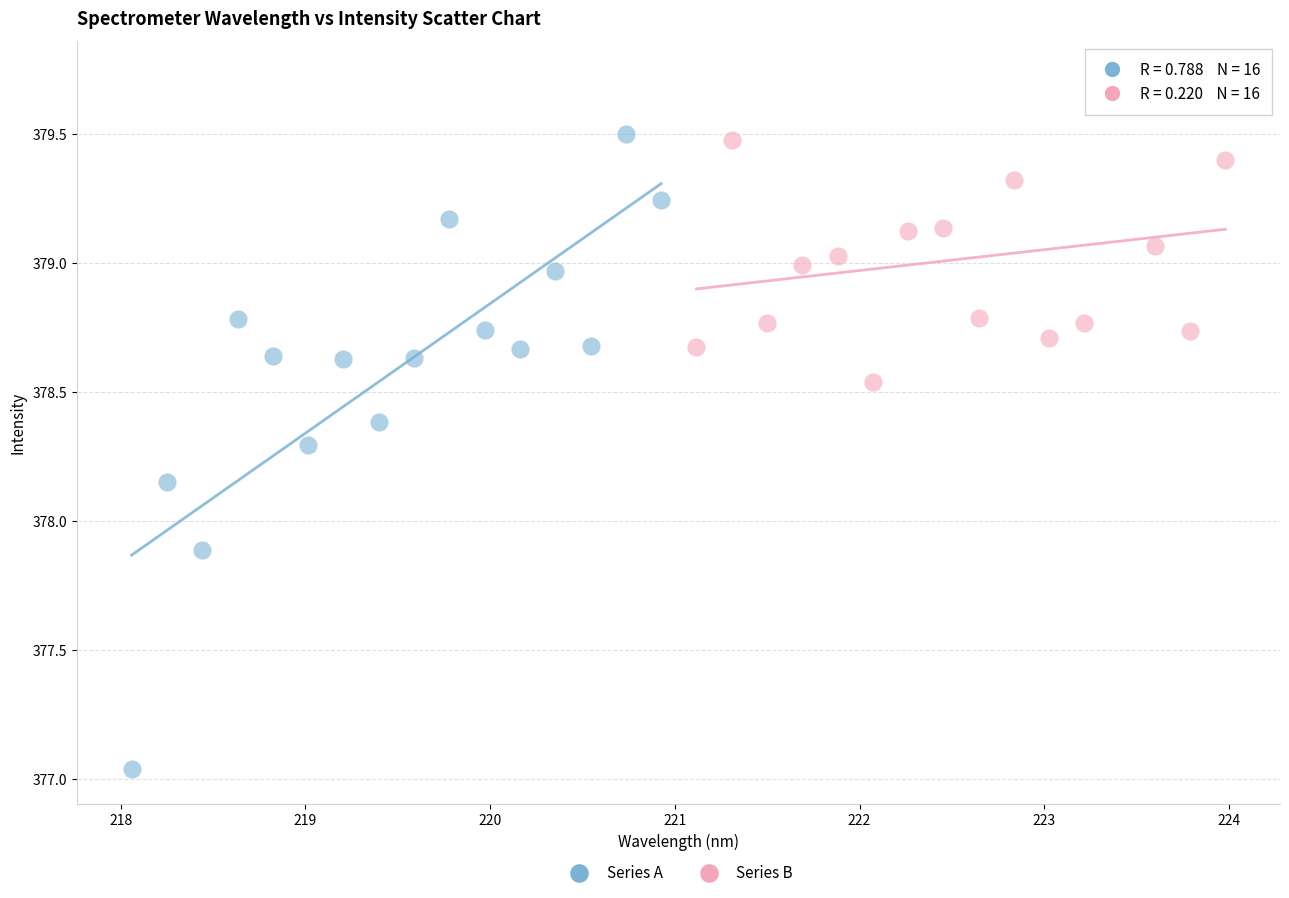

Which series has the largest Y range (max minus min)?

Series A